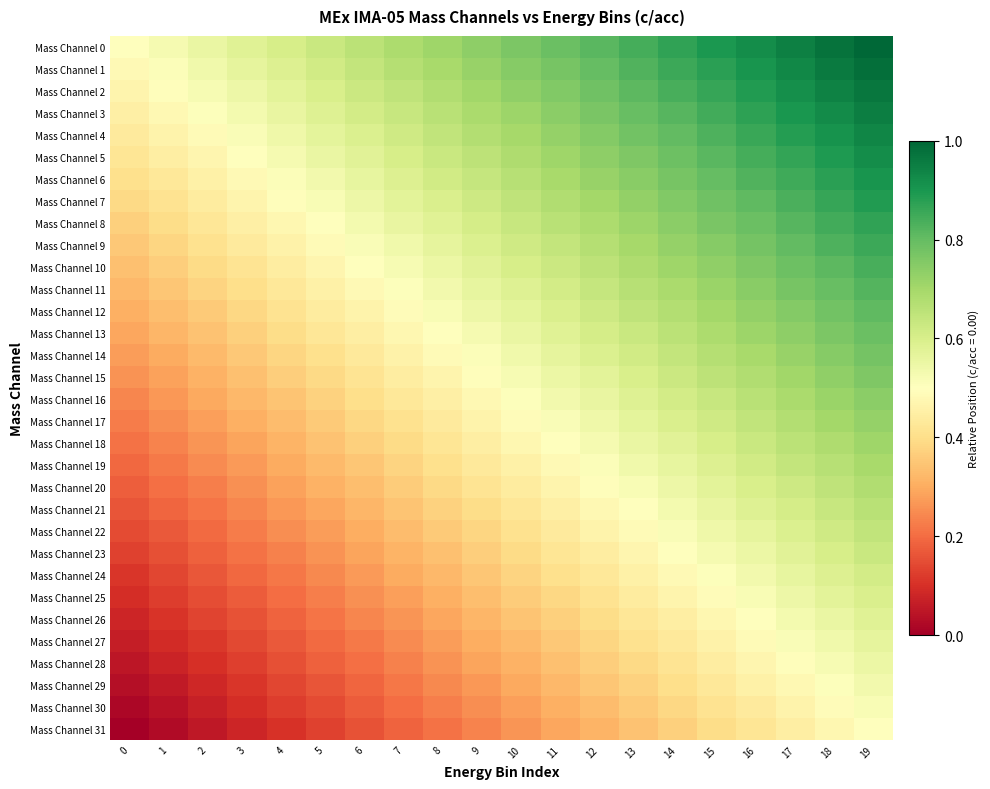

What is the total value across all series at 2?

9.7